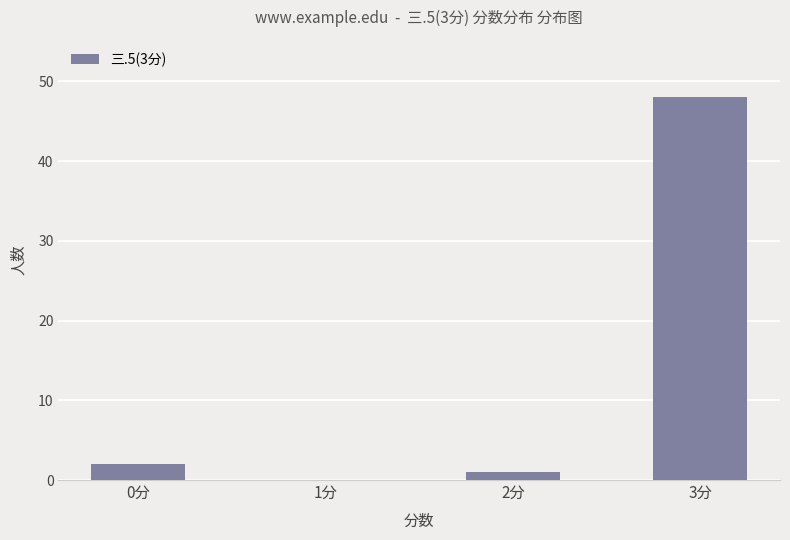

What is the difference between the values at 3分 and 0分?

46